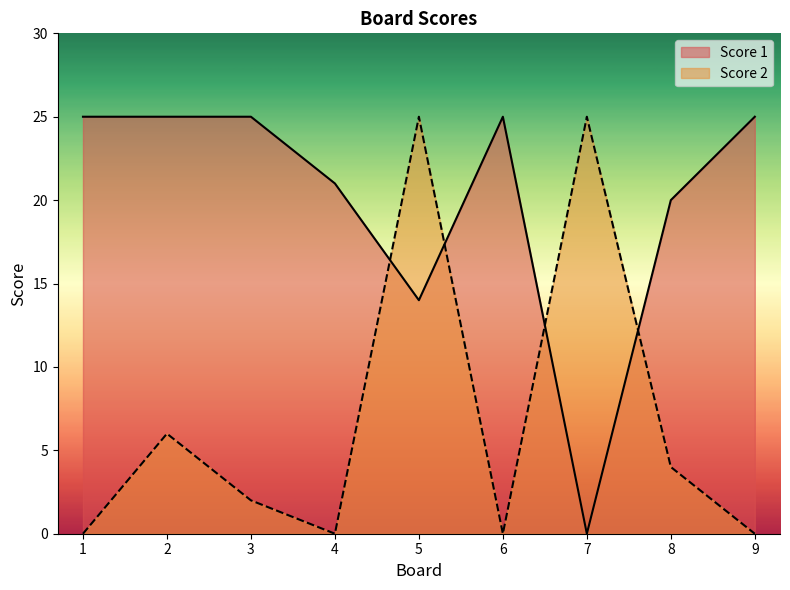

What are all the series names shown in the legend?

Score 1, Score 2